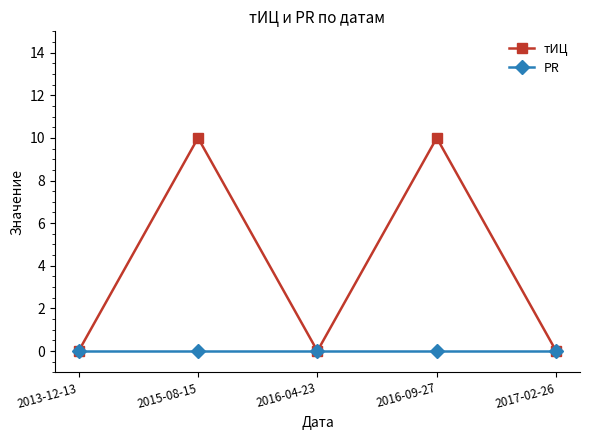

How many categories are shown in the chart?

5